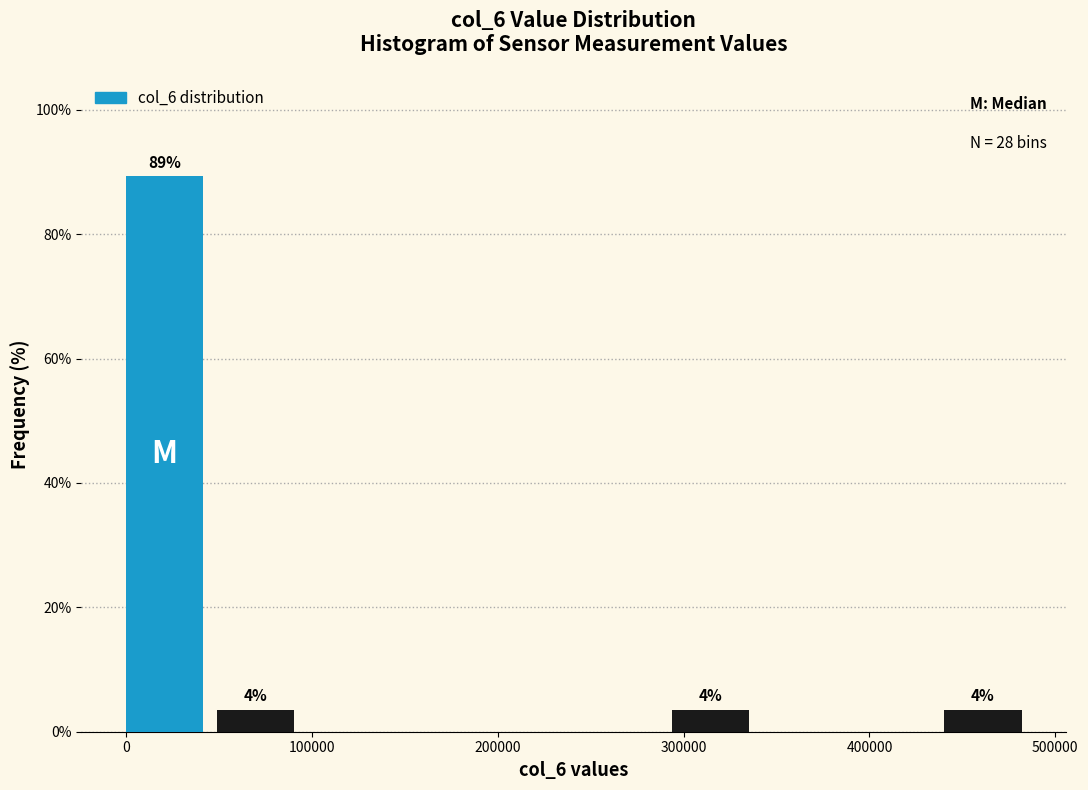

Over which range of the x-axis is the bar tallest?

0 to 50000